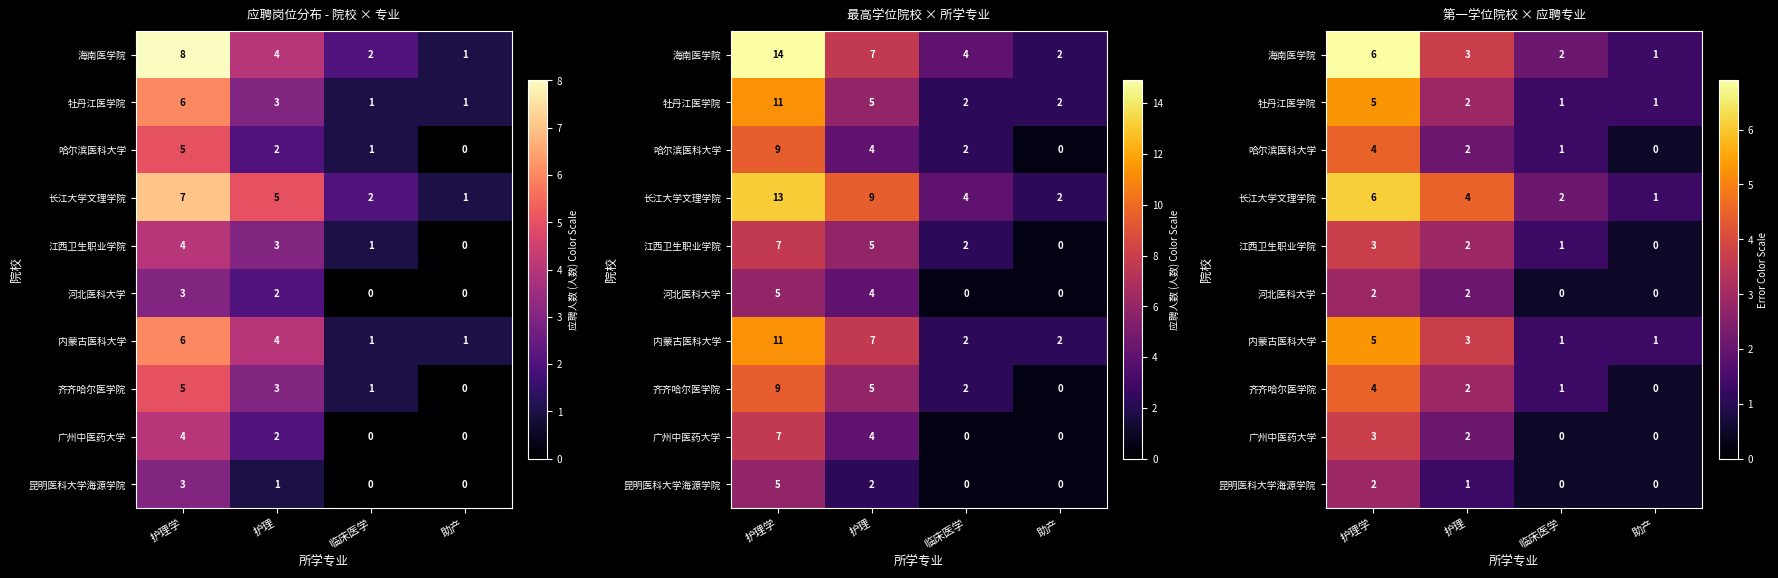

At which label does 内蒙古医科大学 reach its peak?

护理学